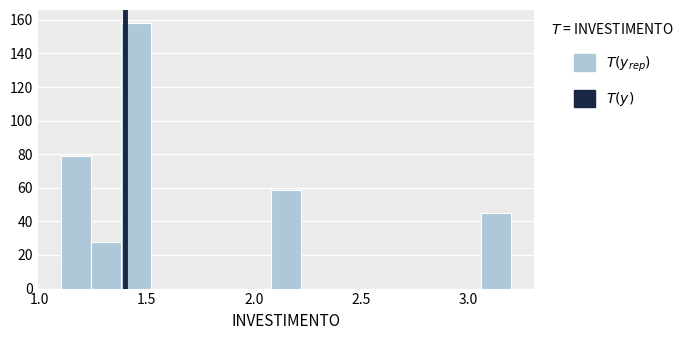

Read against the x-axis, roughly where is the centre of the tallest bar?

1.45